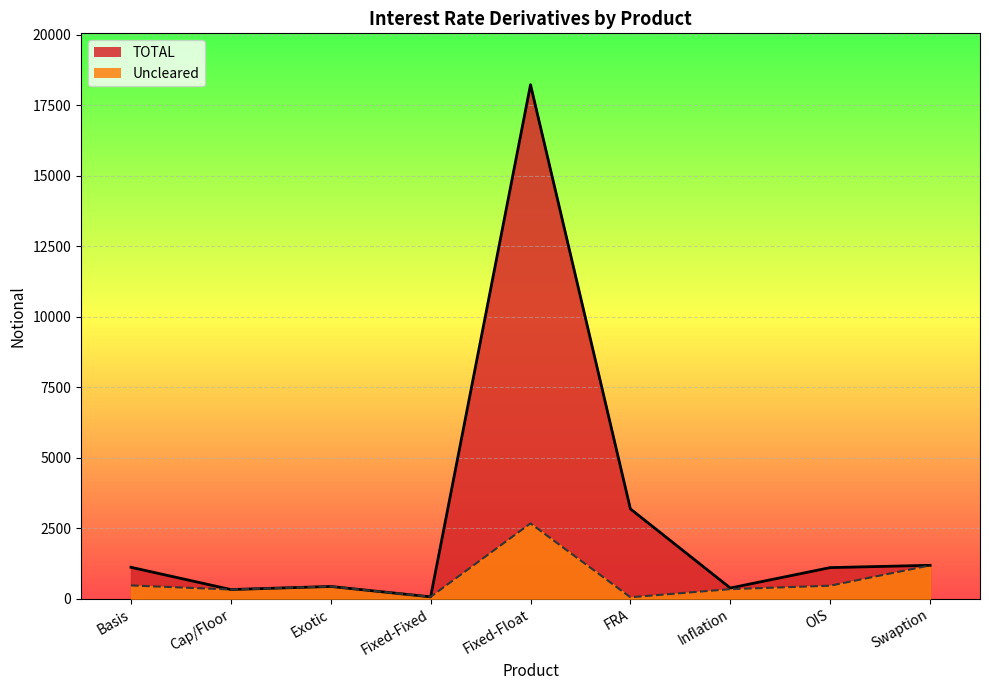

In Uncleared, how many points are lower than both neighbors (excluding endpoints)?

3